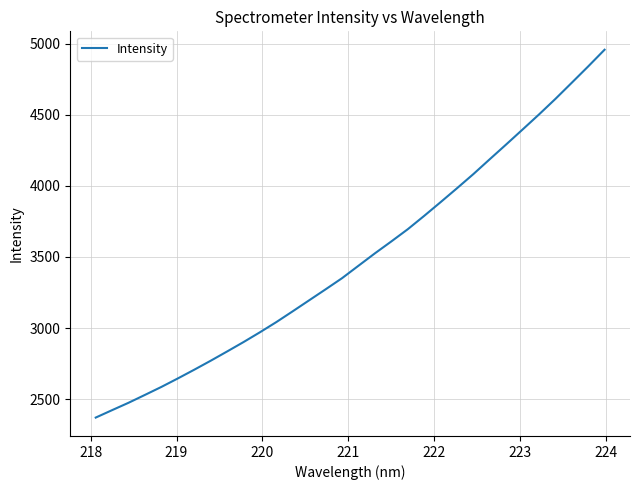

What is the maximum value shown in the chart?

4956.9